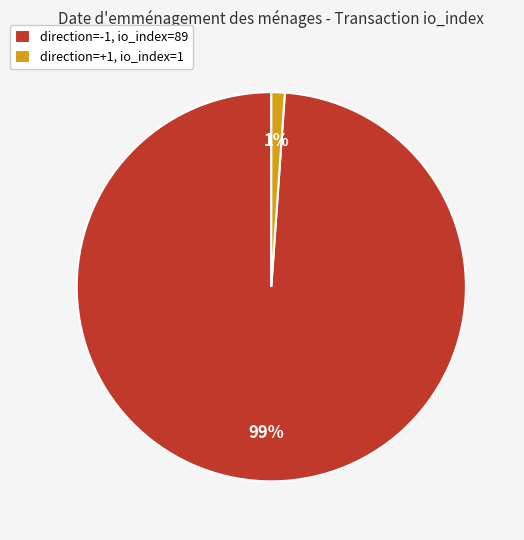

The direction=-1, io_index=89 slice represents 99% of the pie. True or false?

True